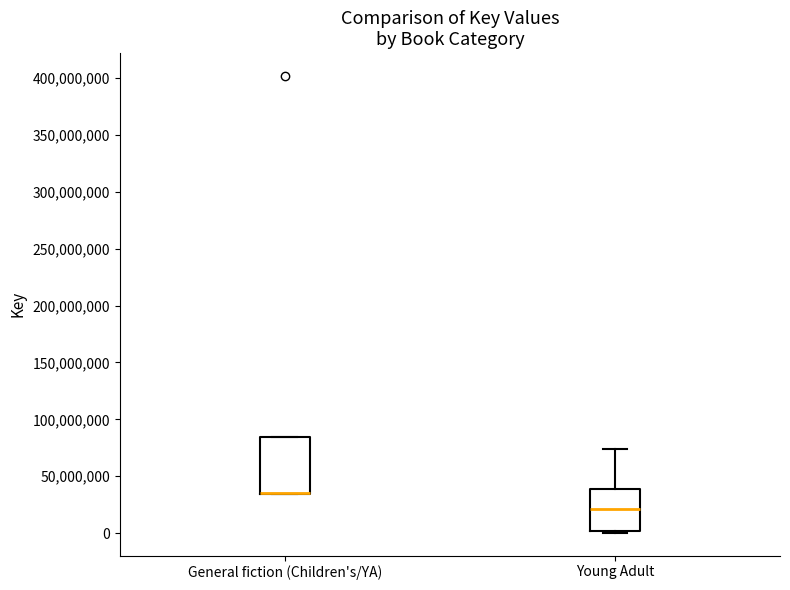

Which box is the tallest, from its lower edge to its upper edge?

General fiction (Children's/YA)